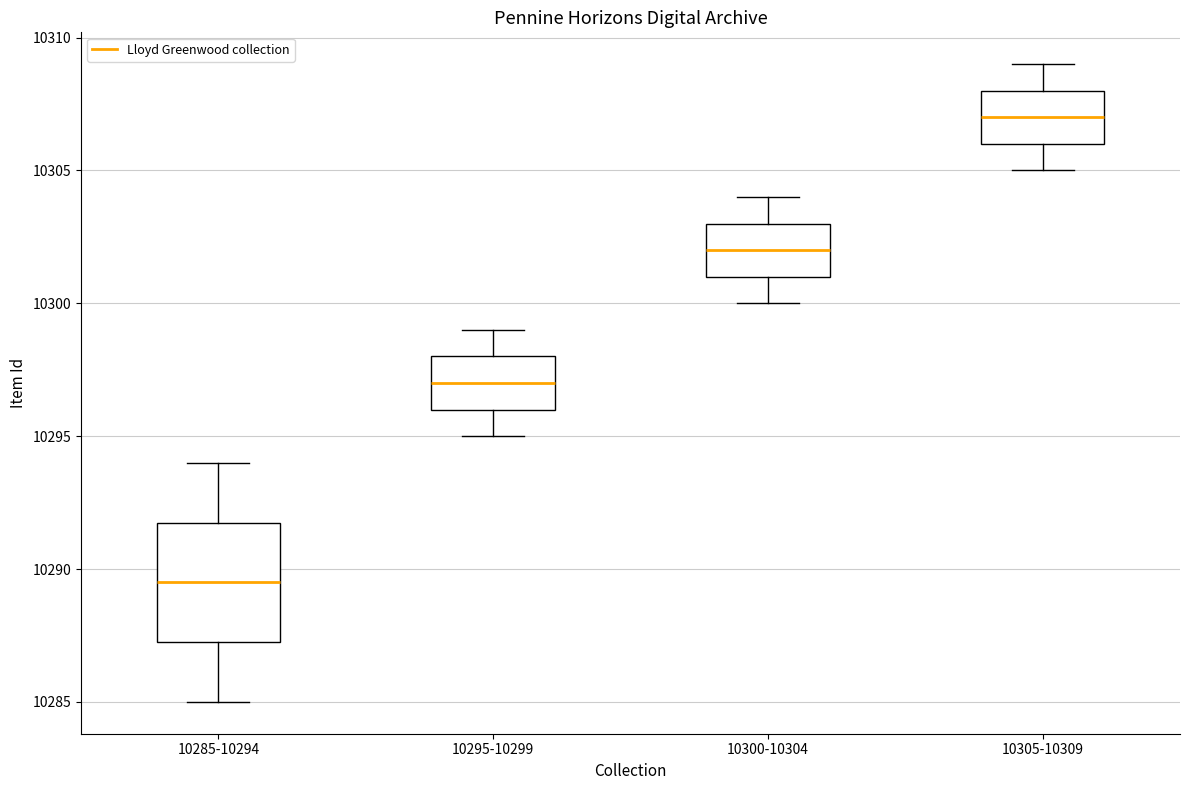

Reading left to right, transcribe this box plot: for each box, give where its median line is, the range the box spans, and where its two whiskers end, as read against the y-axis. The values are not printed on the chart, so give them approximately, as read against the axis.

10285-10294: median 10289.5, box 10287.5 to 10292.0, whiskers 10285.0 to 10294.0
10295-10299: median 10297.0, box 10296.0 to 10298.0, whiskers 10295.0 to 10299.0
10300-10304: median 10302.0, box 10301.0 to 10303.0, whiskers 10300.0 to 10304.0
10305-10309: median 10307.0, box 10306.0 to 10308.0, whiskers 10305.0 to 10309.0